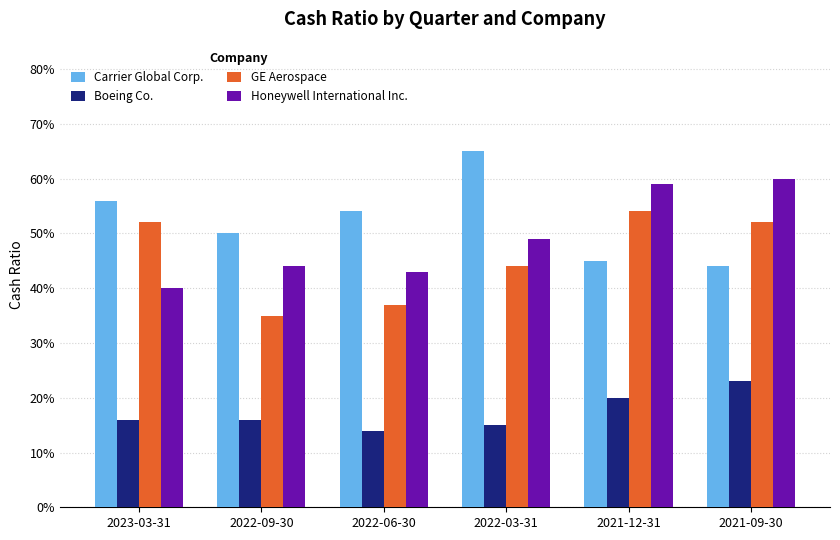

Is the value of Carrier Global Corp. at 2021-09-30 greater than the value of Boeing Co. at 2022-06-30?

Yes